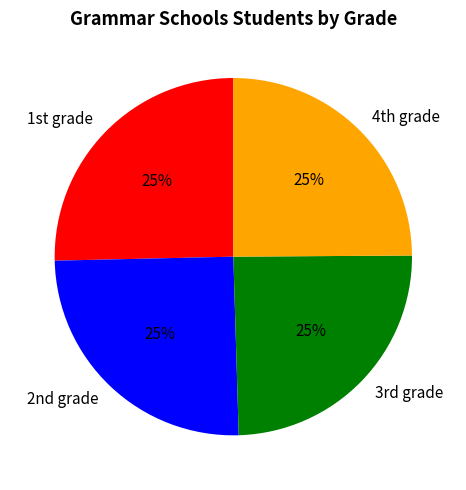

To the nearest percent, what is the average slice percentage?

25%